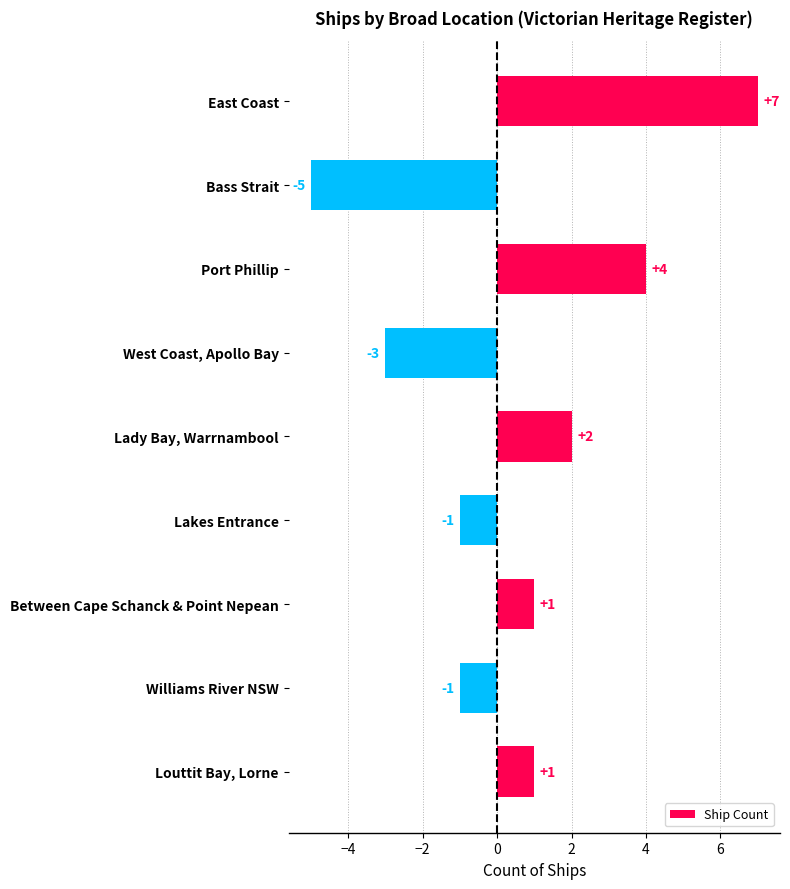

What is the change in value from East Coast to West Coast, Apollo Bay?

-10